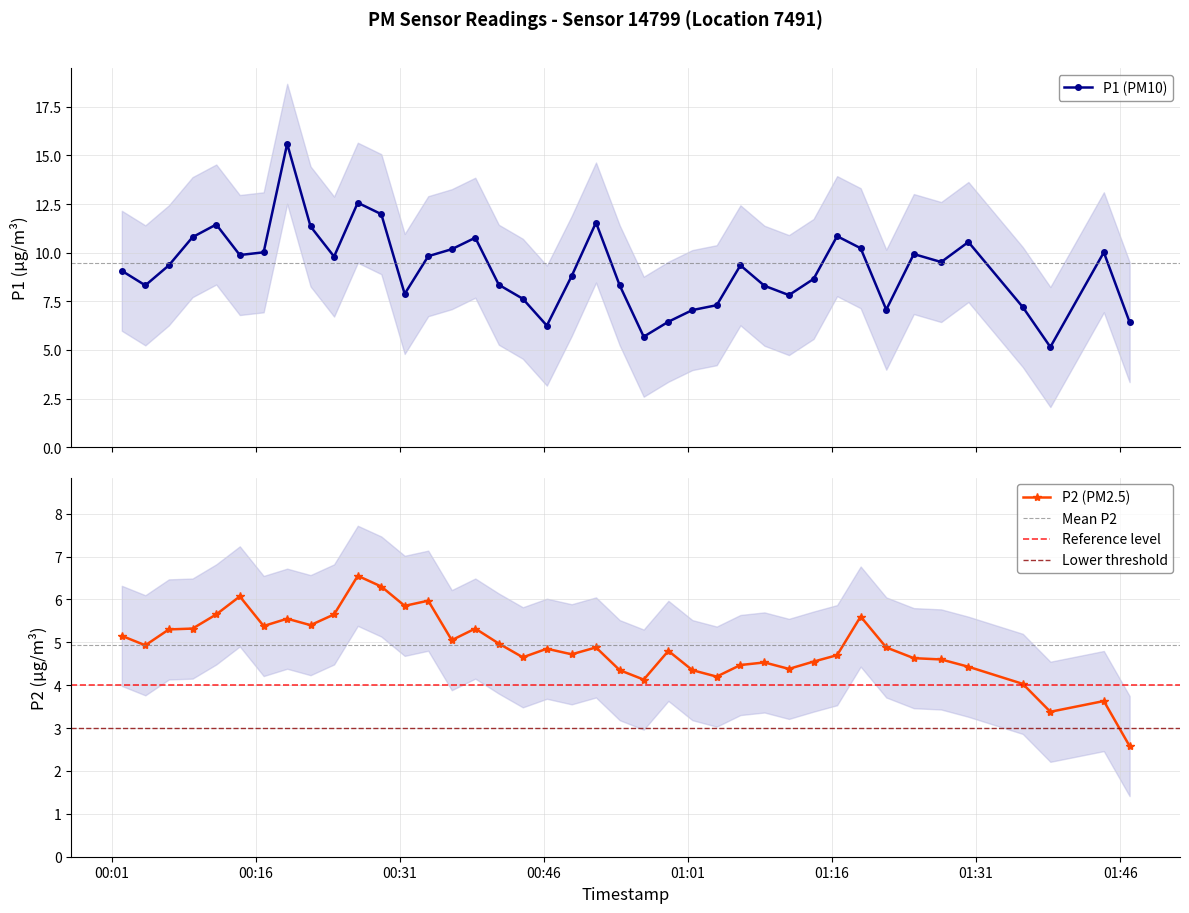

True or false: P1 and P2 intersect in this chart.

False